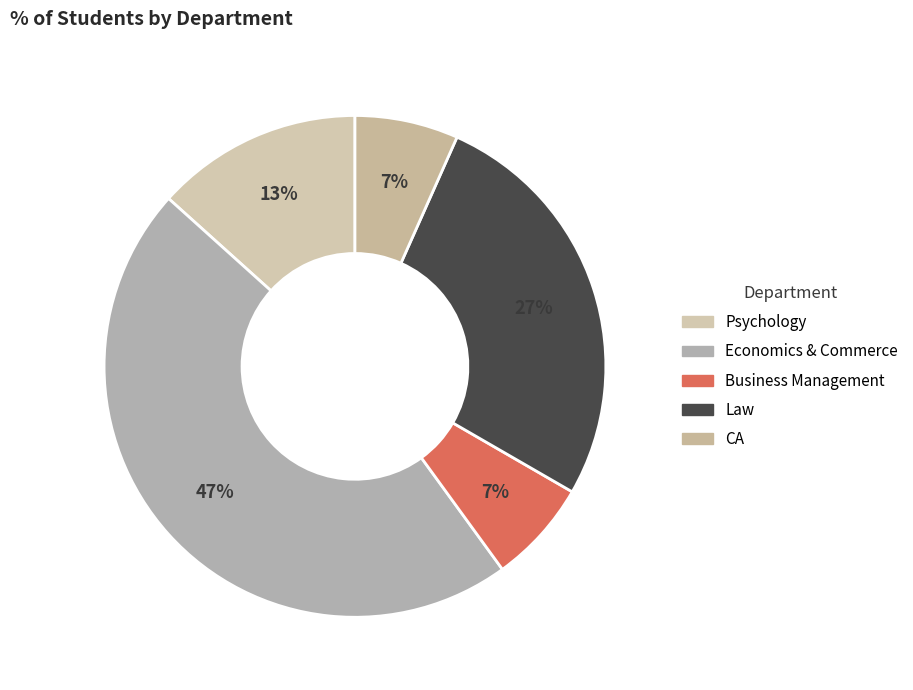

What percentage is the Psychology slice, to the nearest percent?

13%